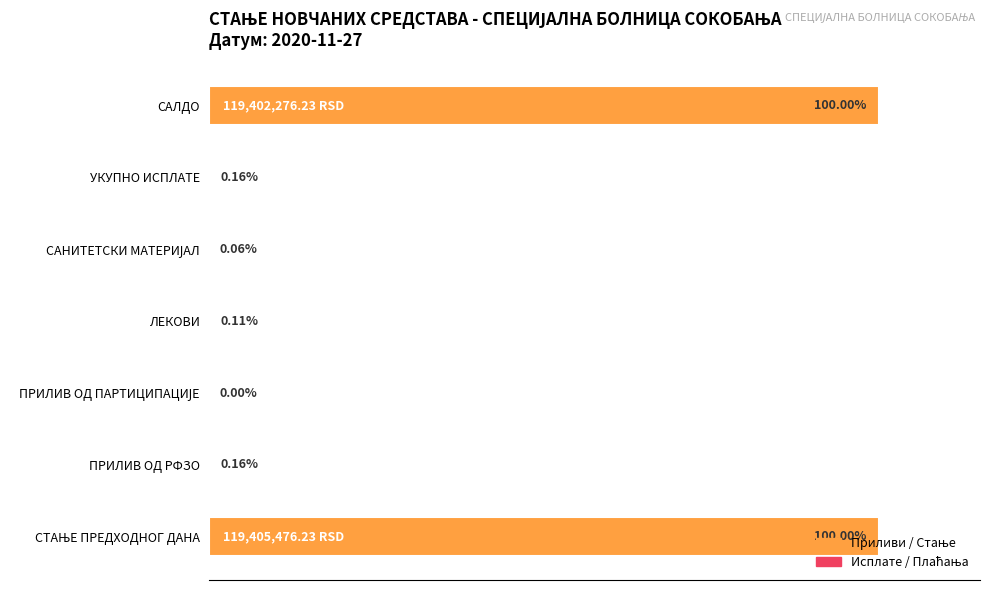

What is the sum of all values?

200.5